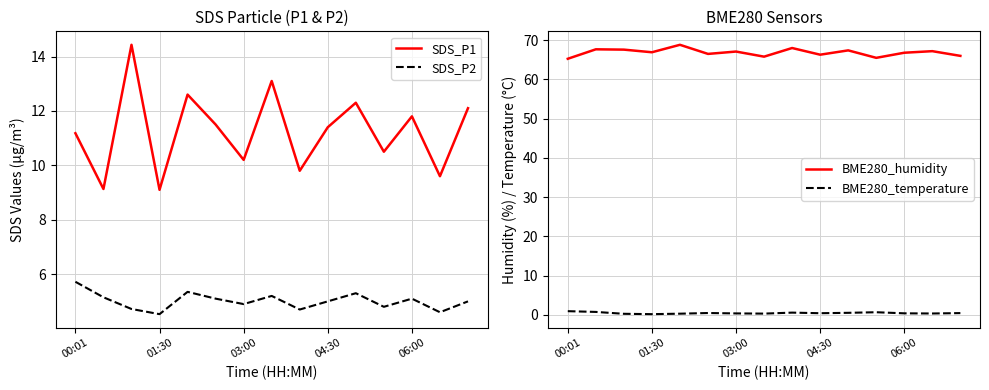

True or false: SDS_P1 and BME280_temperature cross at least once.

False